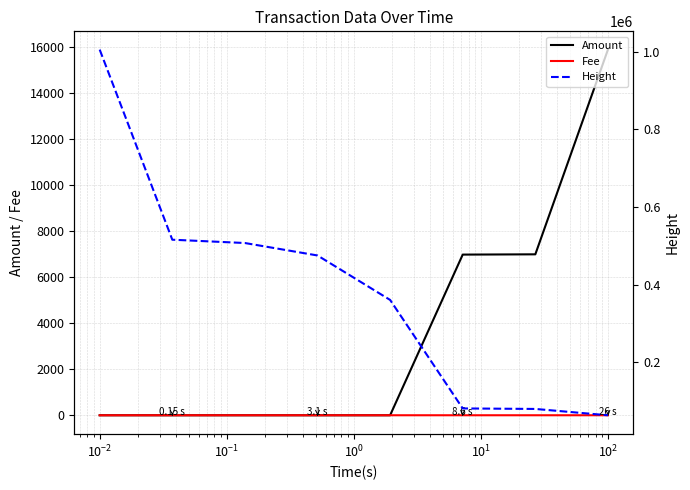

Is it true that Height equals 83622.3 at $\mathdefault{10^{3}}$?

False